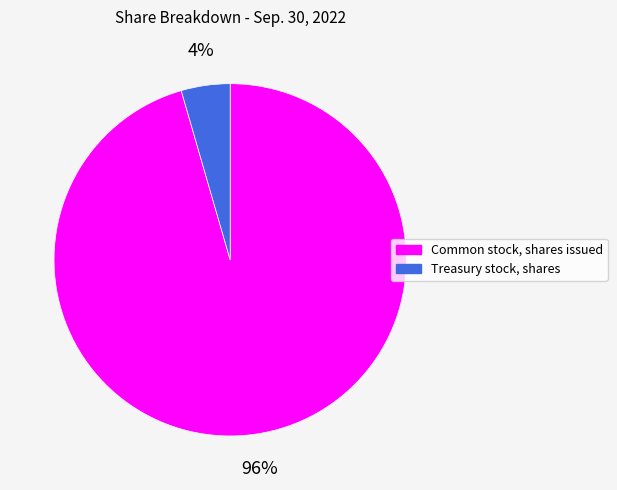

The Common stock, shares issued slice represents 96% of the pie. True or false?

True